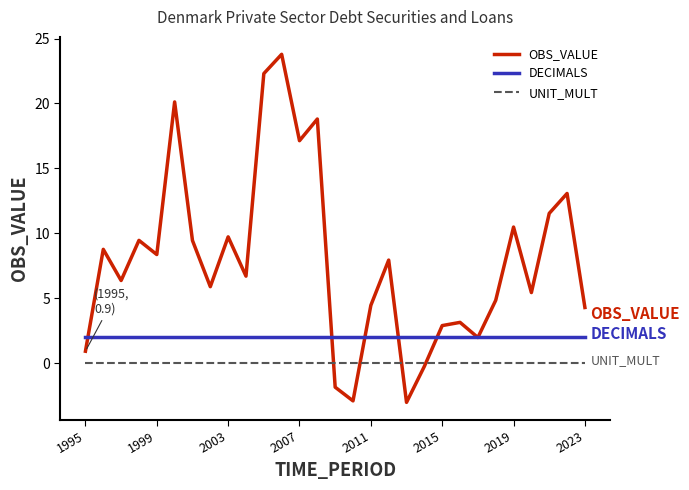

True or false: DECIMALS and UNIT_MULT intersect in this chart.

False